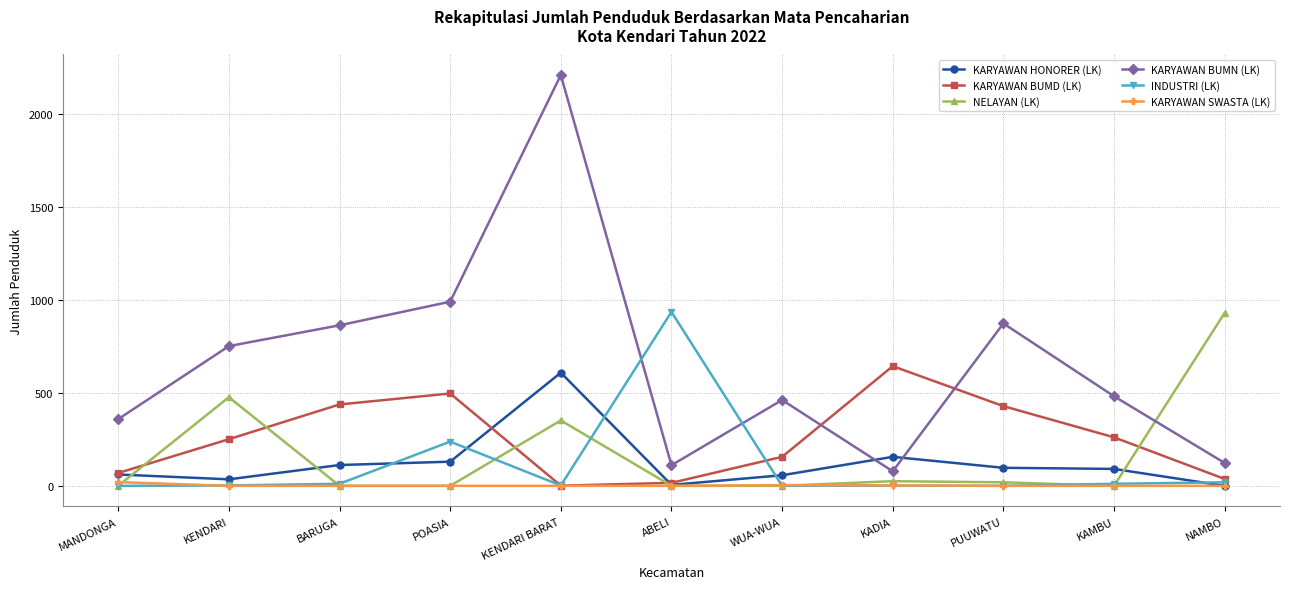

Which series has the largest range (max minus min)?

KARYAWAN BUMN (LK)